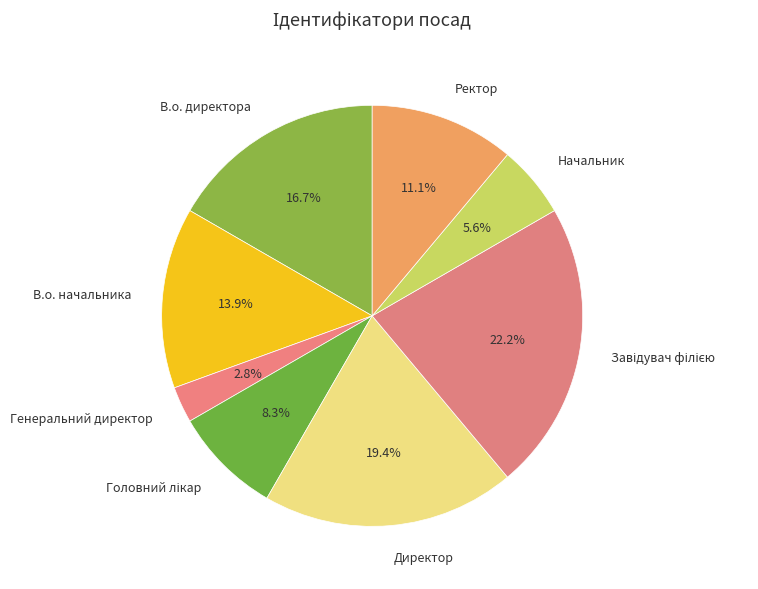

How much of the chart is everything except Ректор?

88.9%